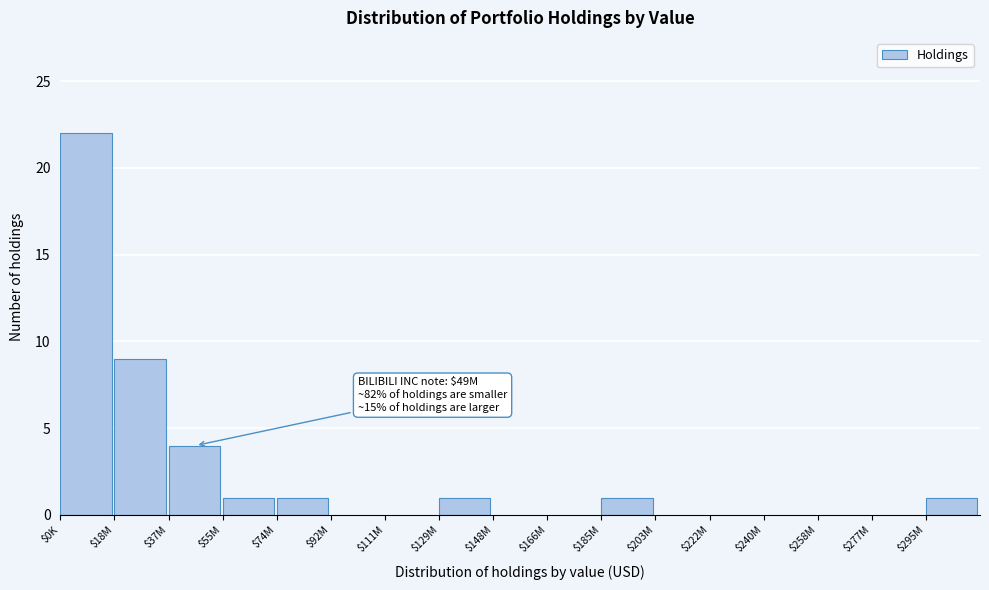

At which label is the value closest to 11?

$18M